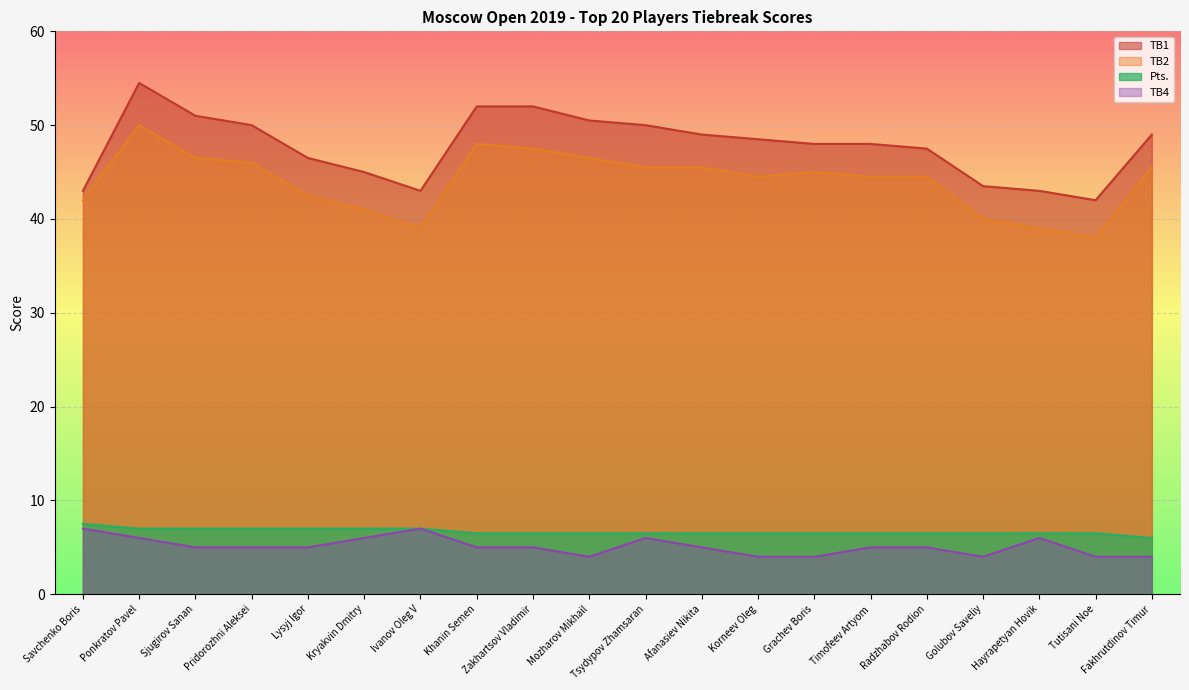

What are all the series names shown in the legend?

TB1, TB2, Pts., TB4